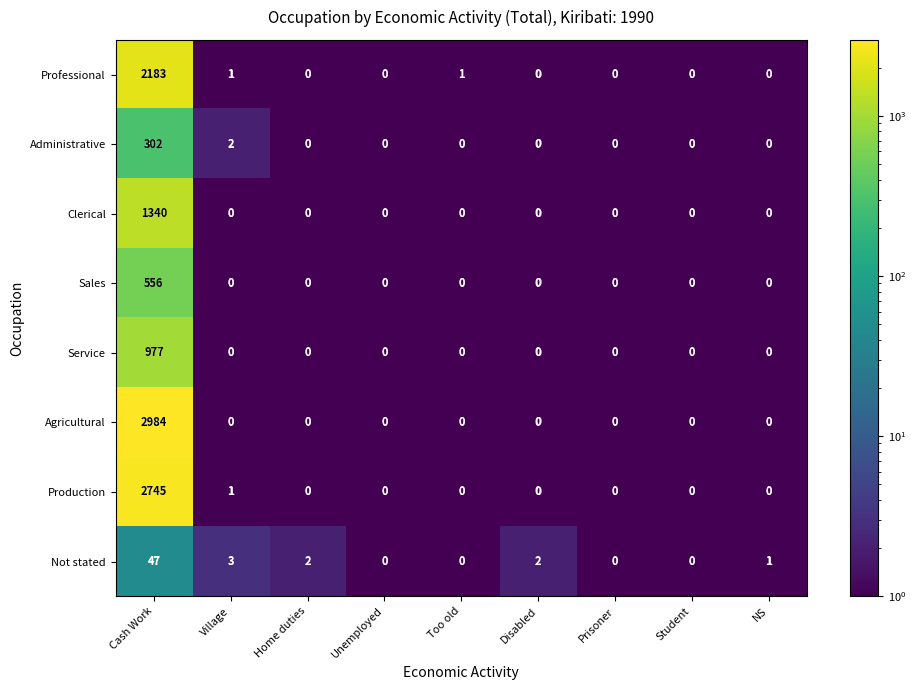

Rank the series by their maximum value, from highest to lowest.

Agricultural, Production, Professional, Clerical, Service, Sales, Administrative, Not stated